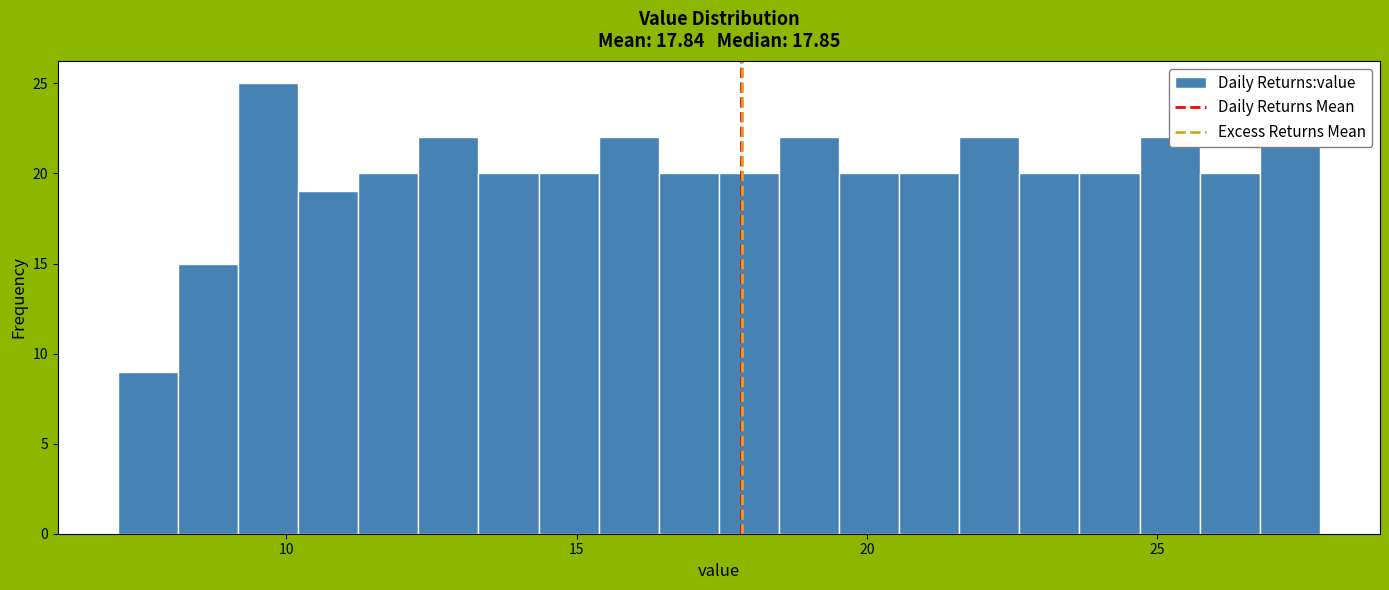

Read against the x-axis, roughly where is the centre of the tallest bar?

9.5